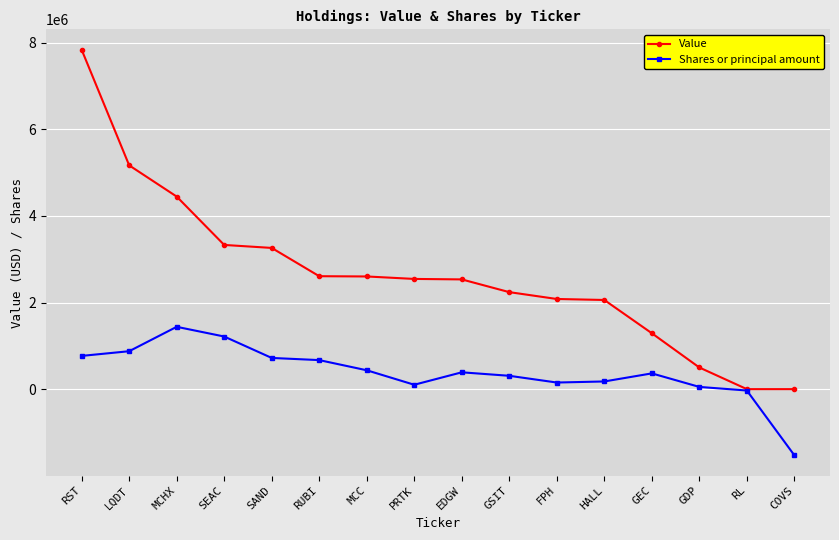

What is the difference between the maximum and second lowest values in the Value series?

7837000